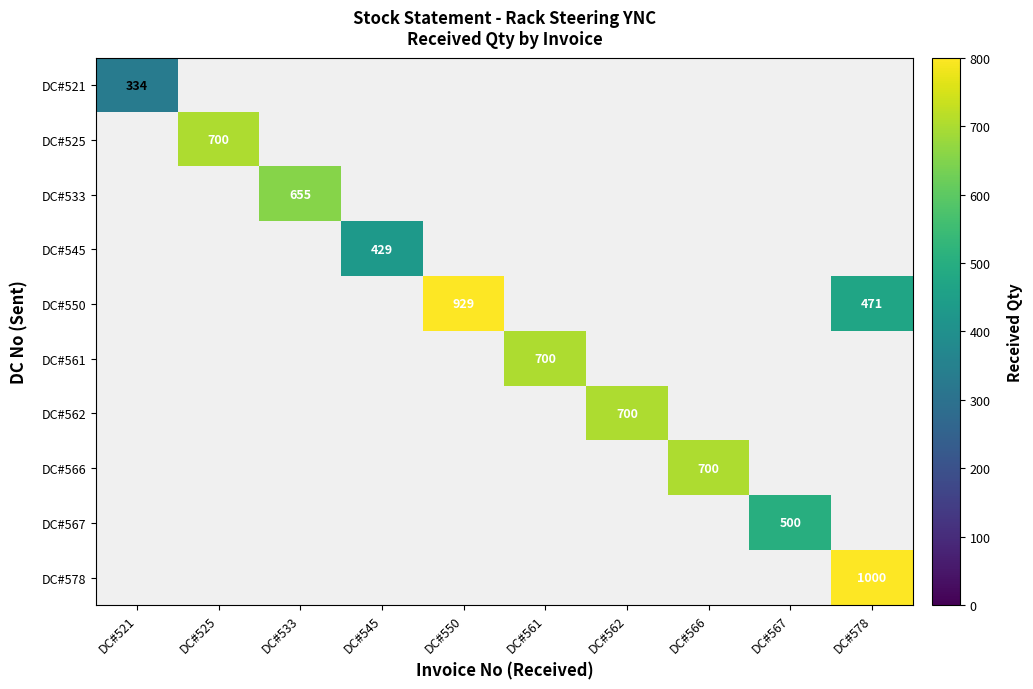

What is the highest value of the DC#550 series?

929